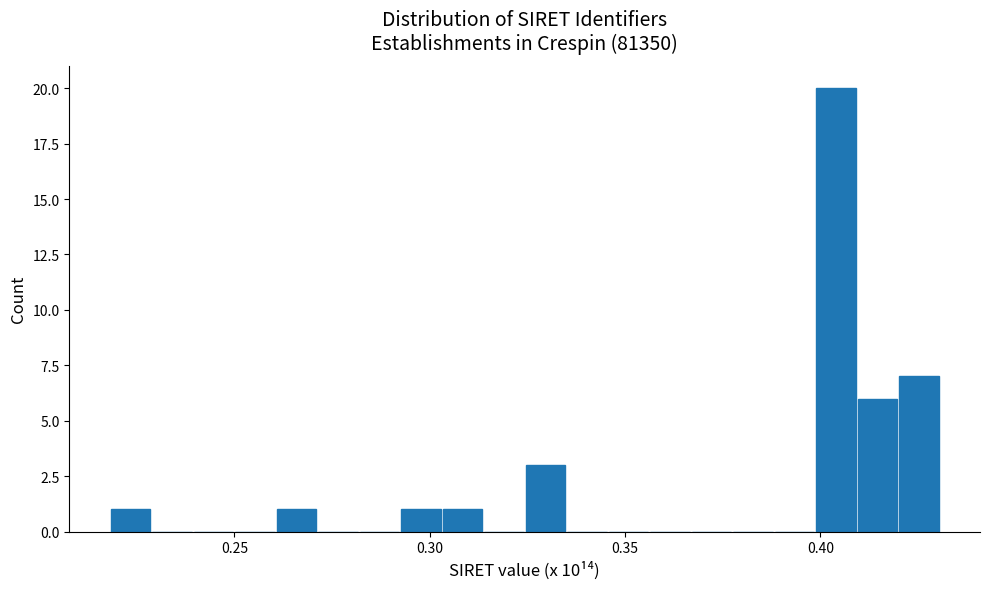

Around what value on the x-axis is the tallest bar? Give the approximate position of its centre, as read against the axis.

0.405